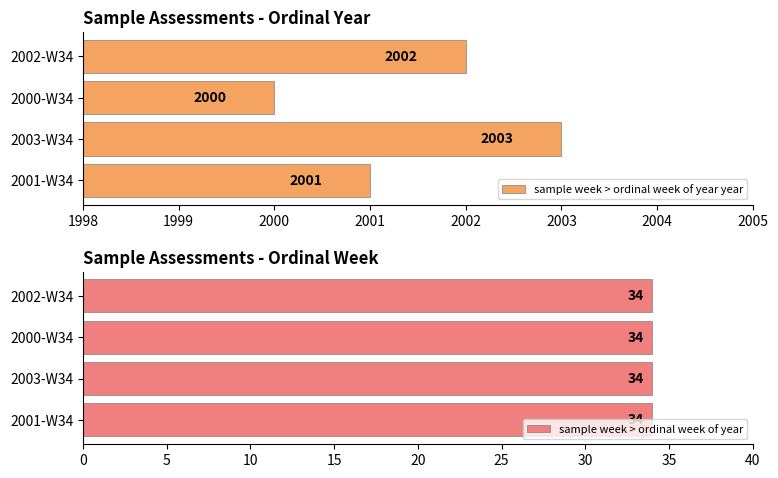

How many sample week > ordinal week of year year values are between 2001 and 2003?

3